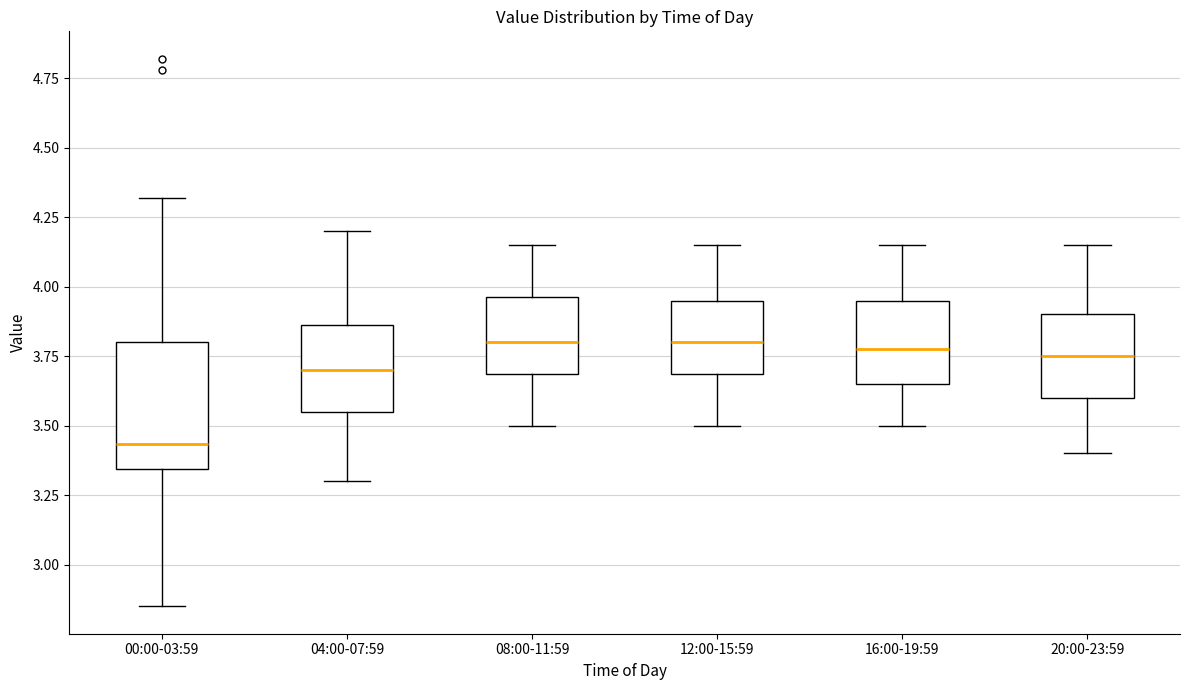

Comparing the boxes themselves (not the whiskers), which one is the tallest?

00:00-03:59